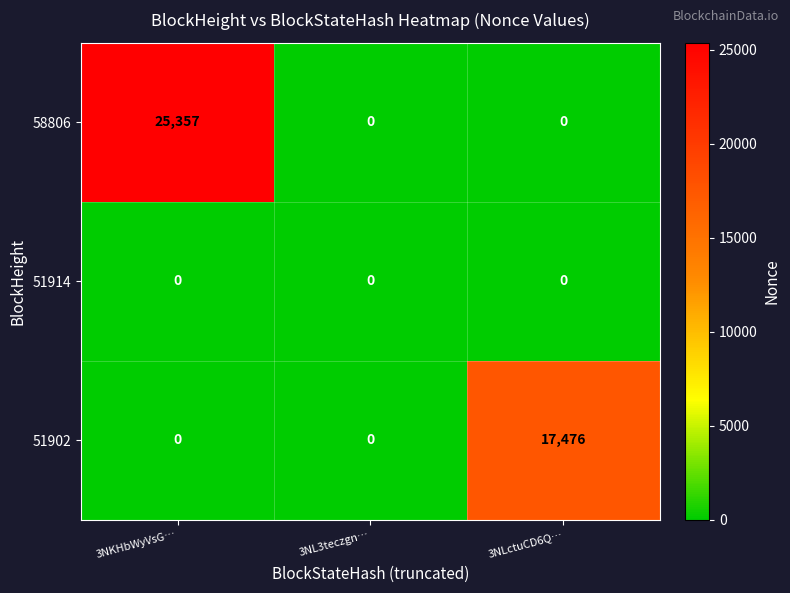

Reading left to right, list all the values displayed in this chart.

58806: 3NKHbWyVsG…=25357	3NL3teczgn…=0	3NLctuCD6Q…=0
51914: 3NKHbWyVsG…=0	3NL3teczgn…=0	3NLctuCD6Q…=0
51902: 3NKHbWyVsG…=0	3NL3teczgn…=0	3NLctuCD6Q…=17476